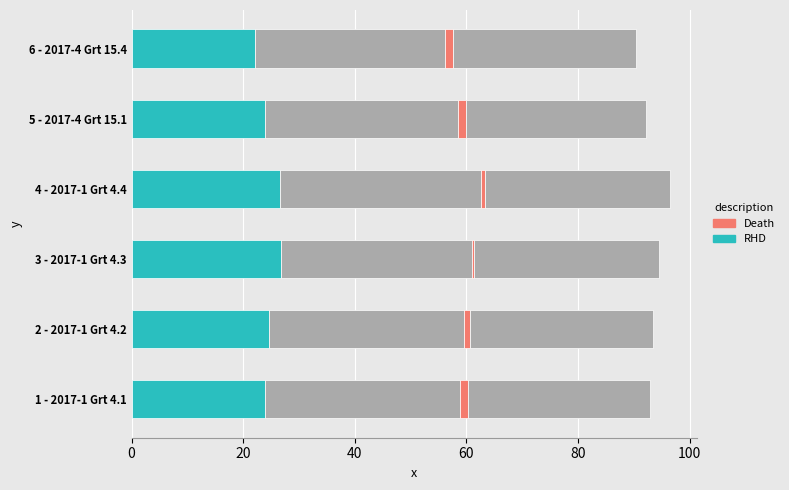

Read the RHD value at 1 - 2017-1 Grt 4.1.

23.9